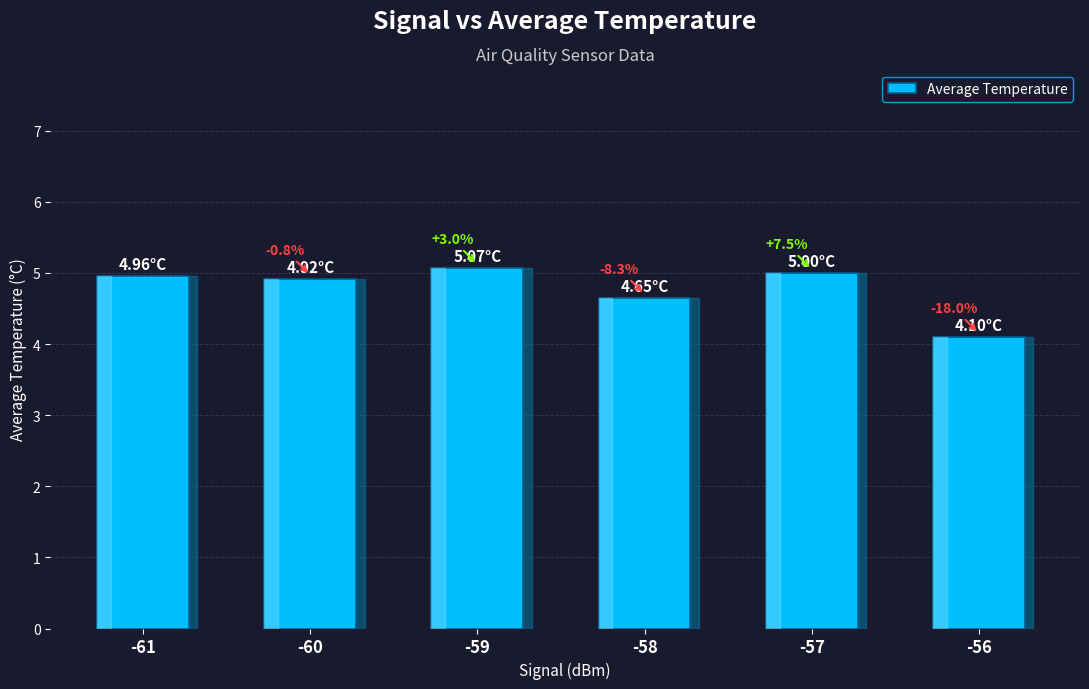

Does the chart contain any negative values?

No